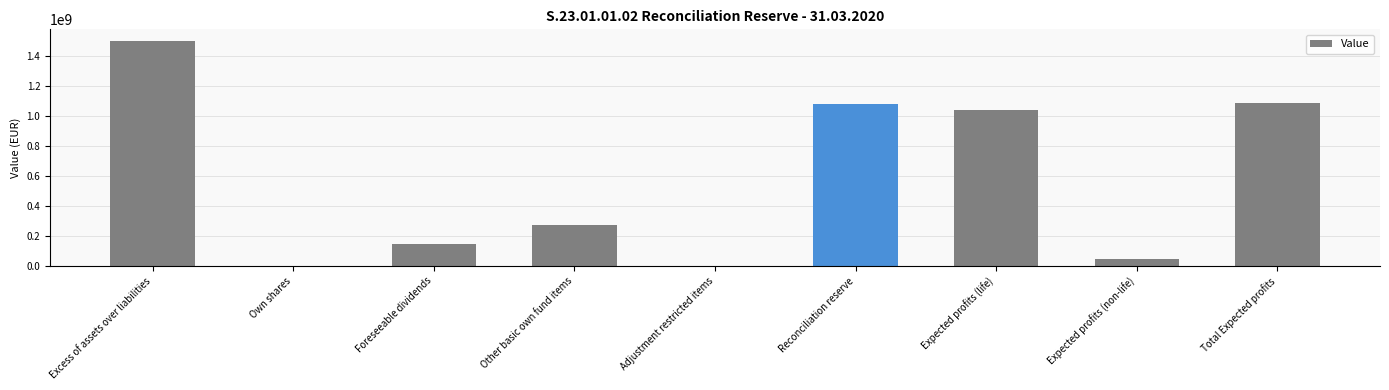

What is the greatest value displayed?

1503009462.0